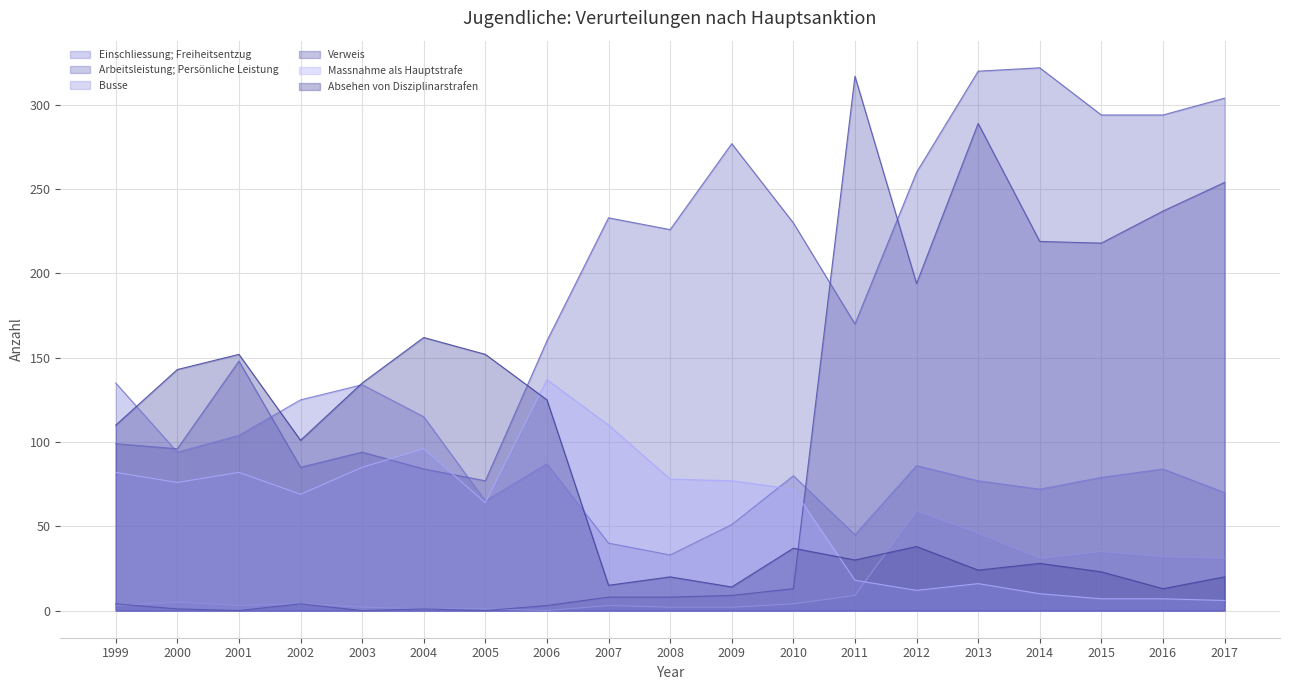

How many interior local valleys does the Arbeitsleistung; Persönliche Leistung series have?

5